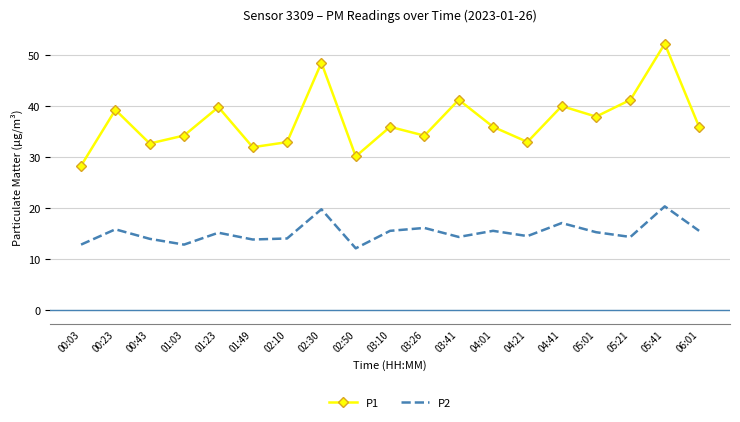

What is the average value of the P1 series?

37.2